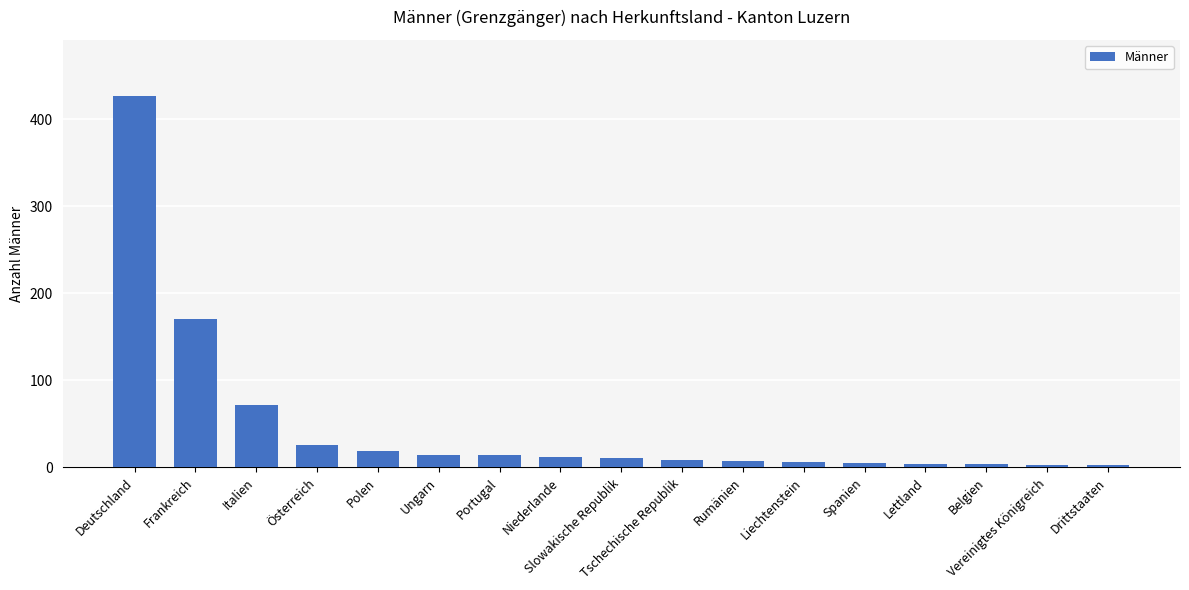

How many data points are less than 11?

8